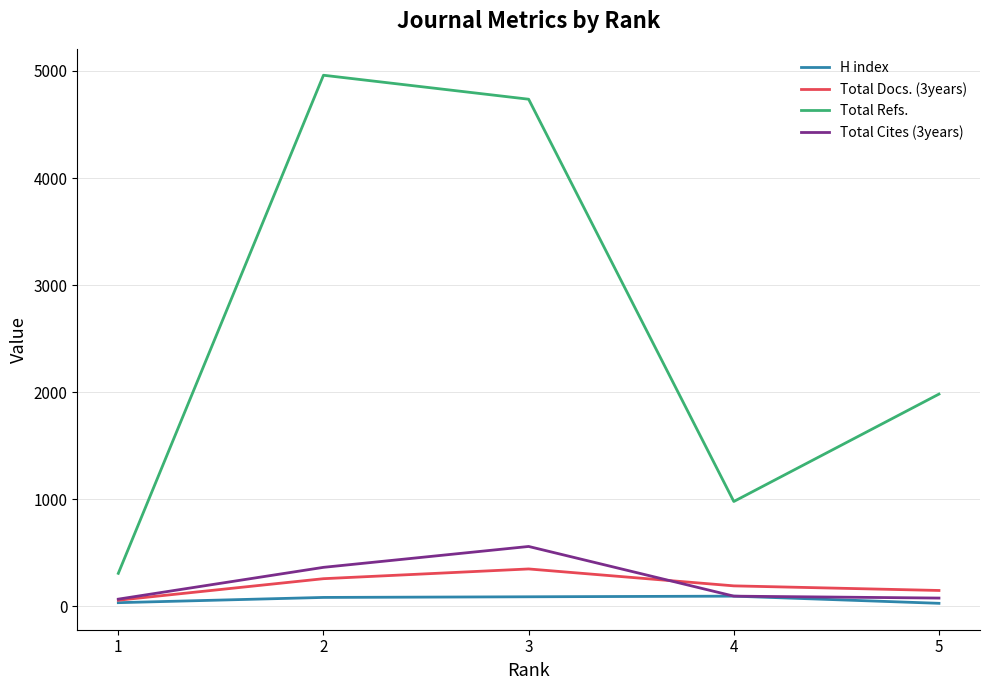

How many lines are shown in the chart?

4